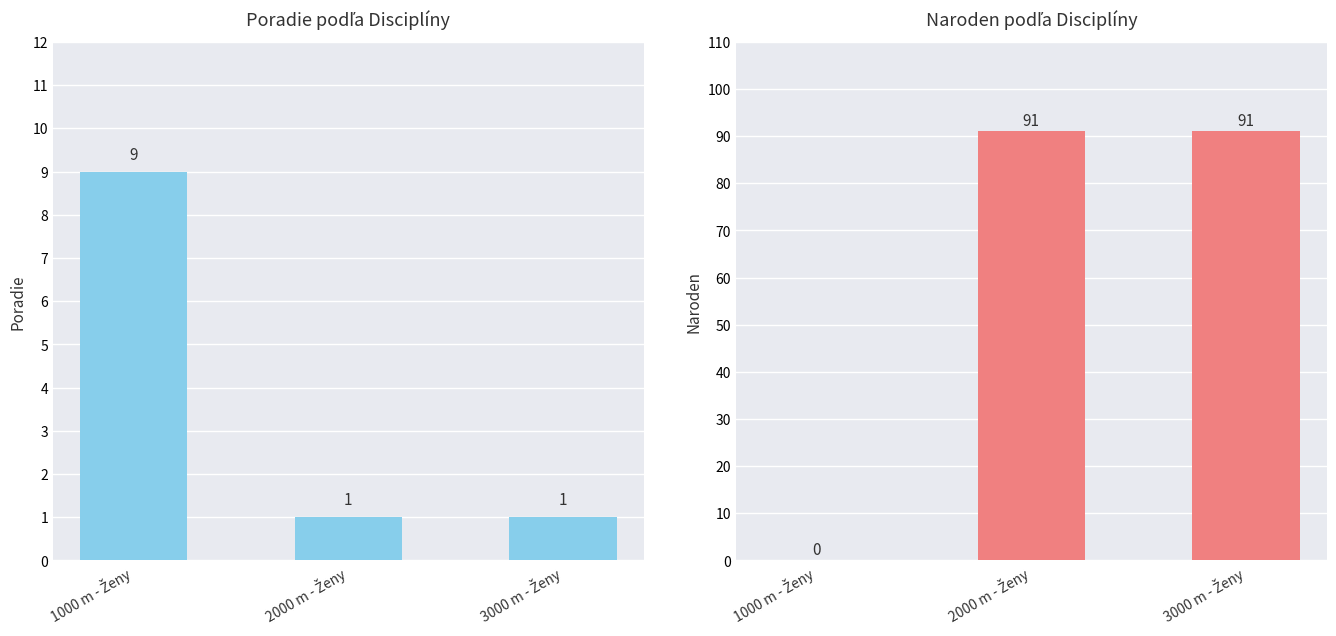

What is the highest value of the Naroden series?

91